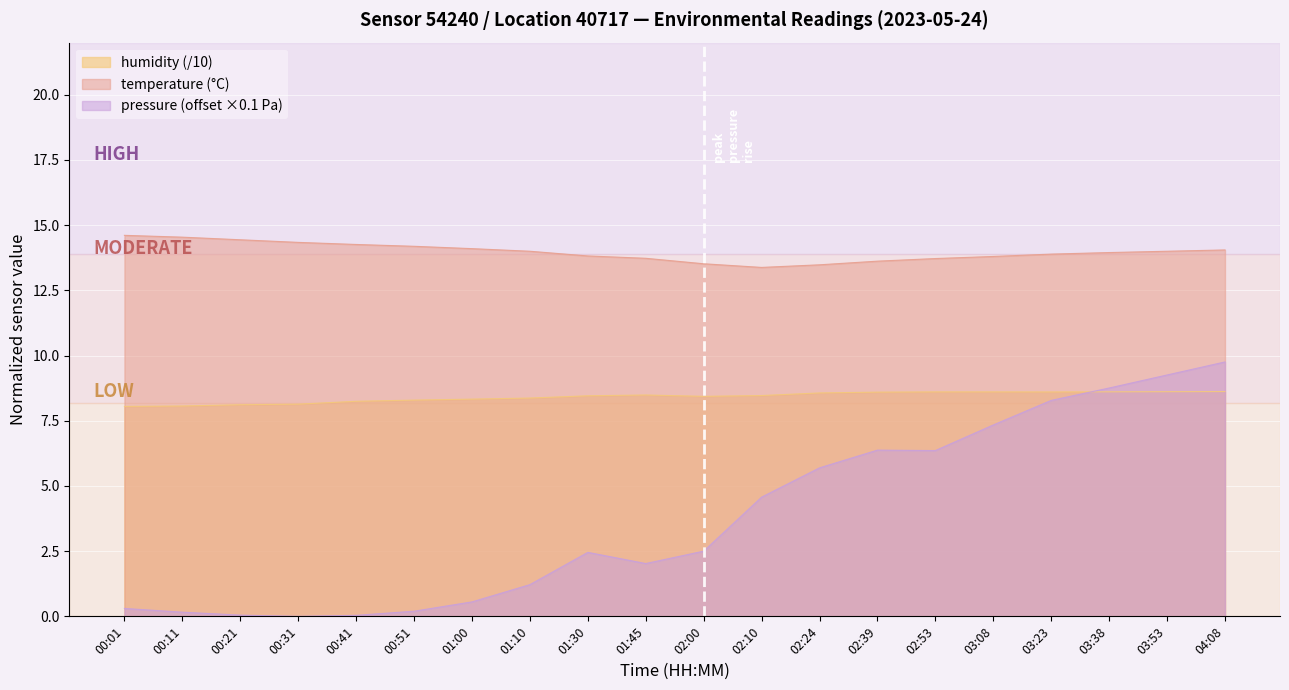

At which category is the sum across all series the highest?

04:08